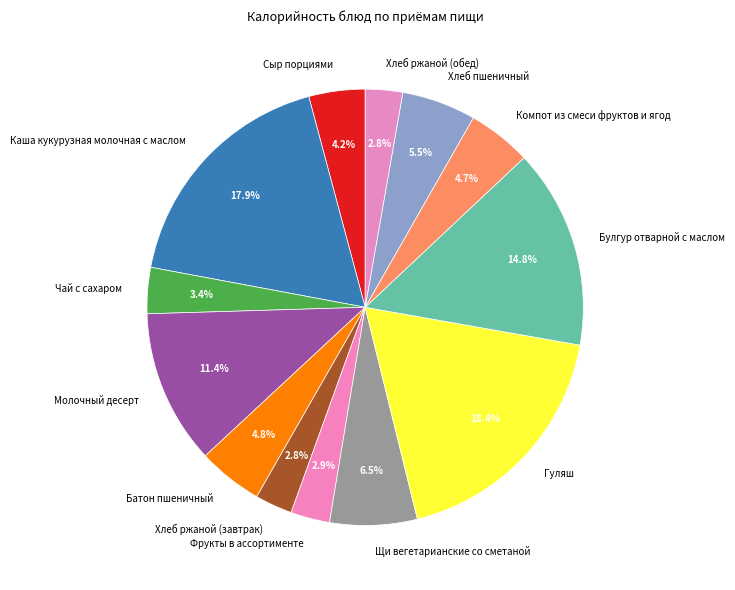

Is there any slice that represents more than half of the pie?

No